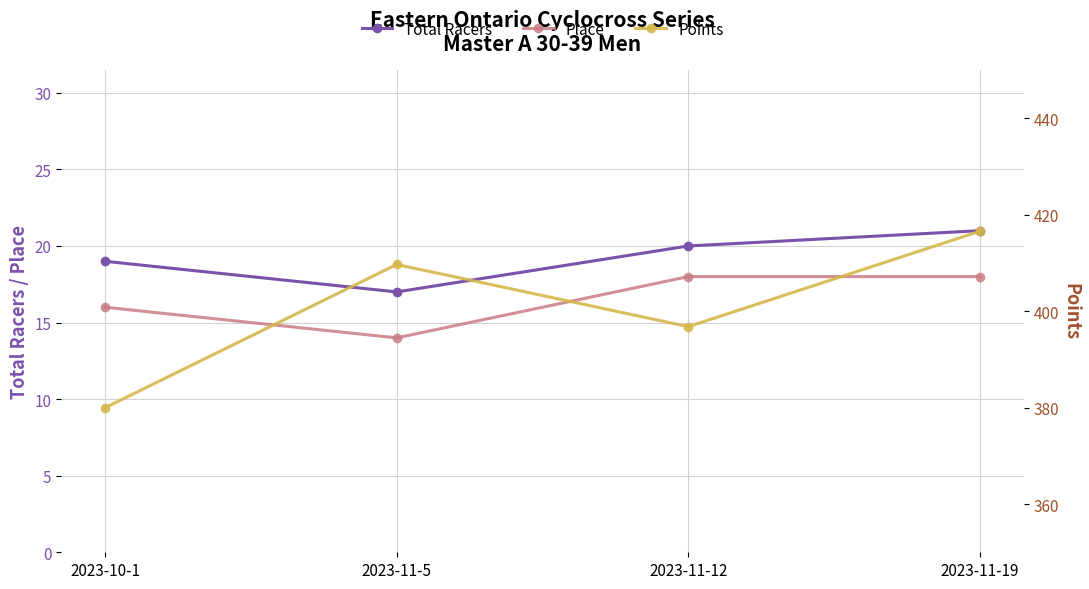

What is the sum of all Total Racers values?

77